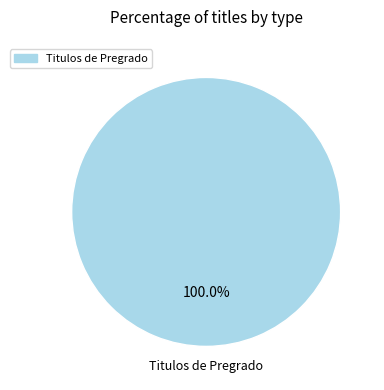

Is there any slice that represents more than half of the pie?

Yes